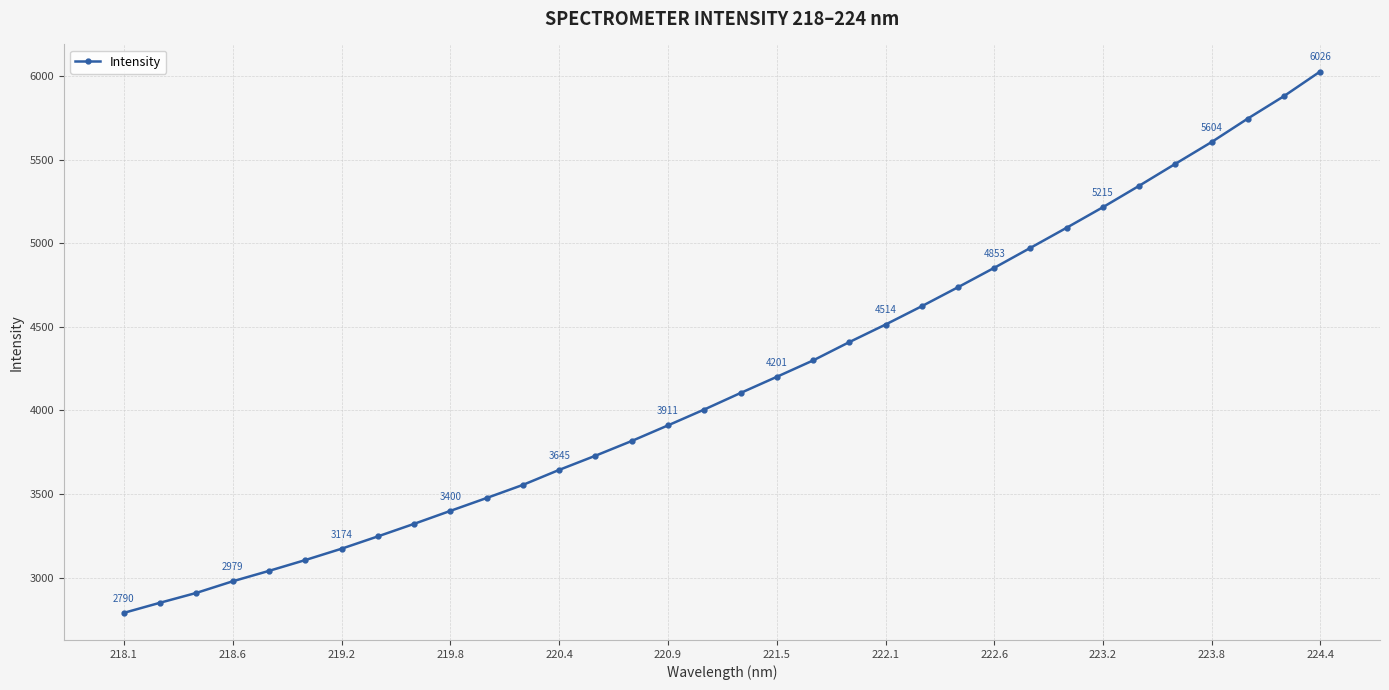

What is the smallest value displayed?

2790.1